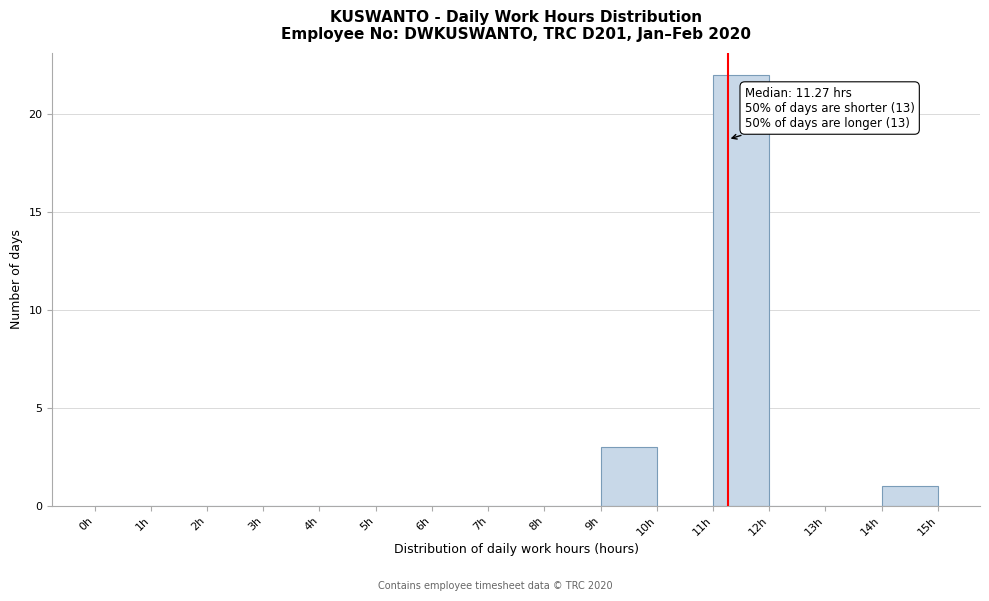

Over which range of the x-axis is the bar tallest?

11 to 12